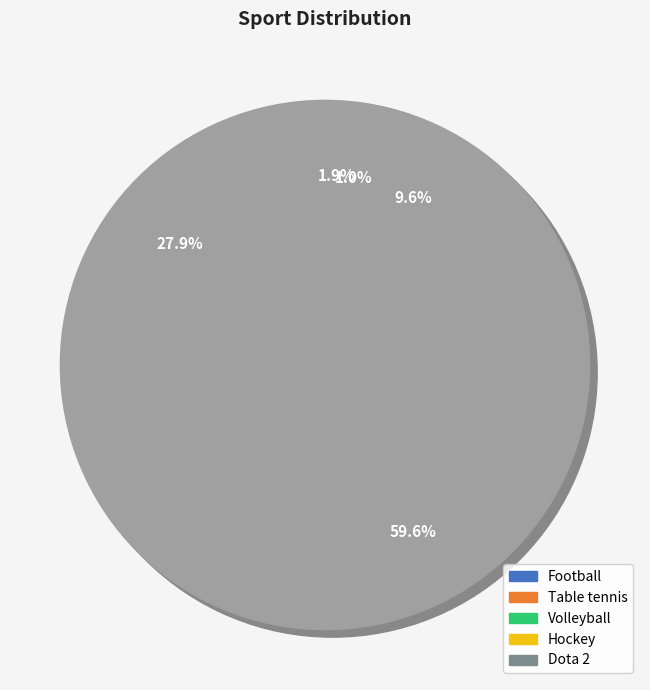

To the nearest percent, what is the combined percentage of Volleyball and Dota 2?

12%